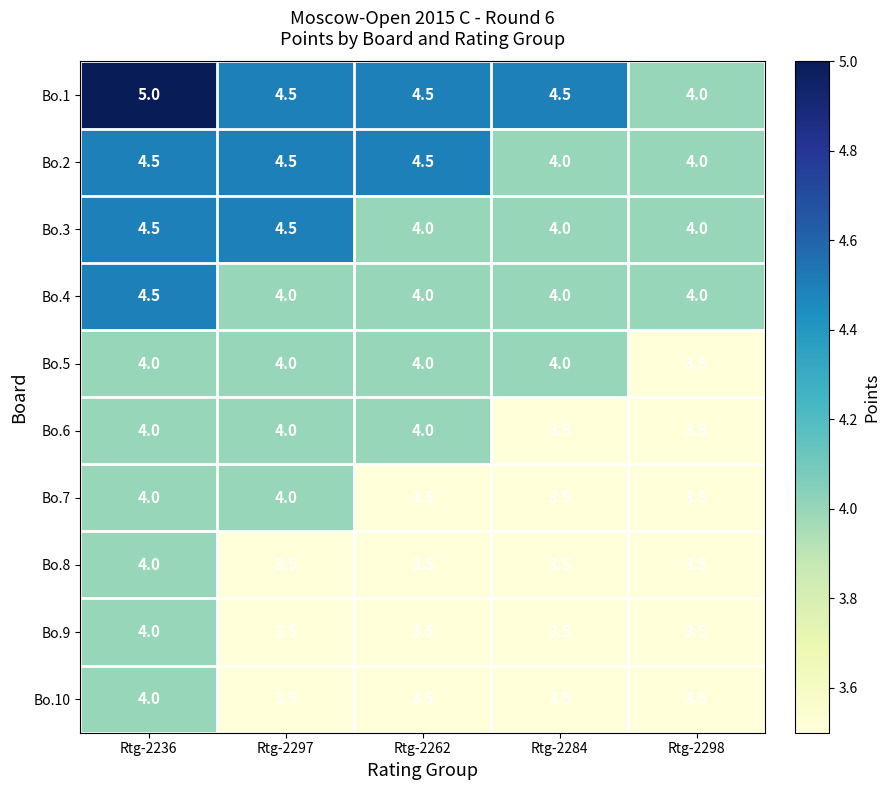

At which category is the sum across all series the highest?

Rtg-2236